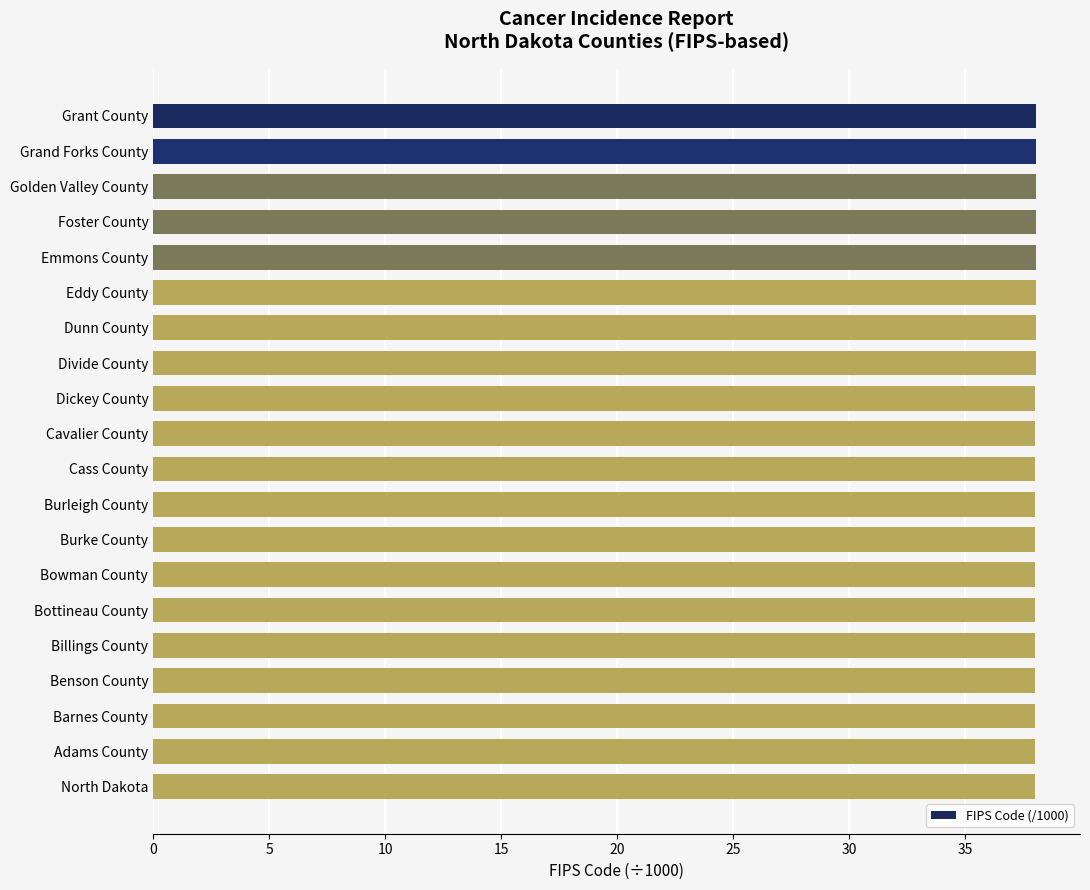

What is the label of the 10th bar from the top?

Cavalier County